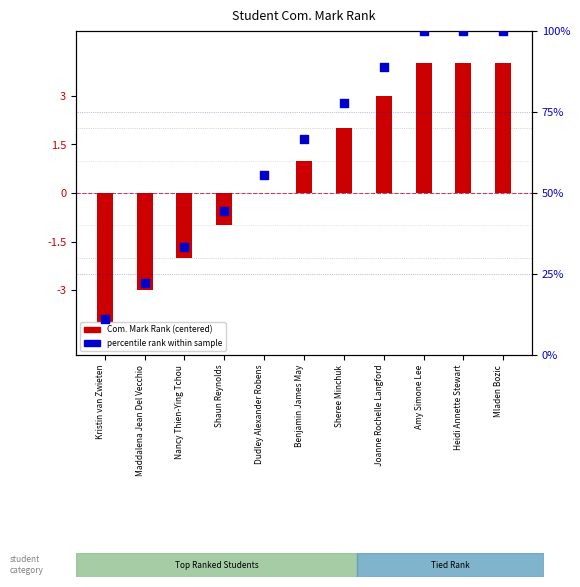

Is the value of Percentile rank within sample at Amy Simone Lee greater than the value of Com. Mark Rank (centered) at Joanne Rochelle Langford?

Yes